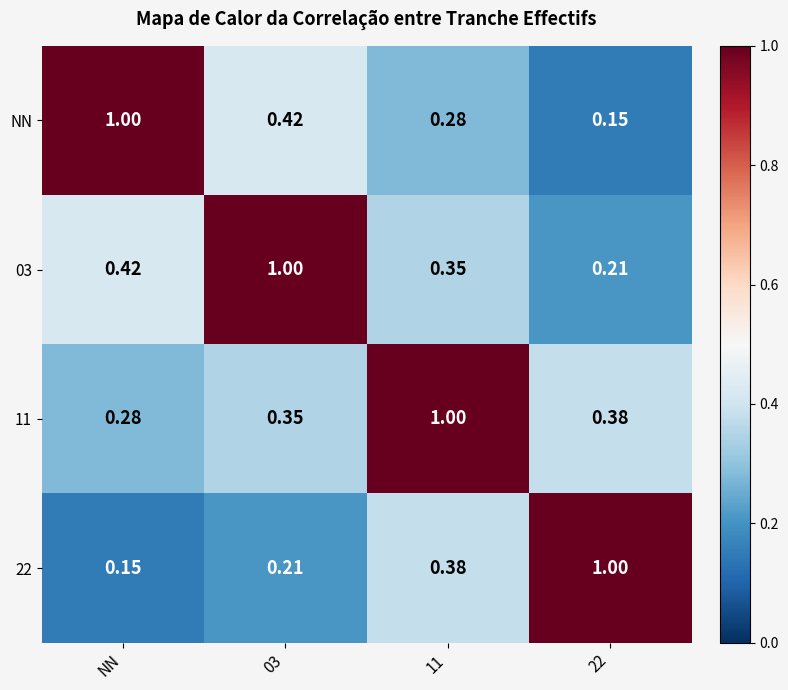

At which category is the sum across all series the highest?

11